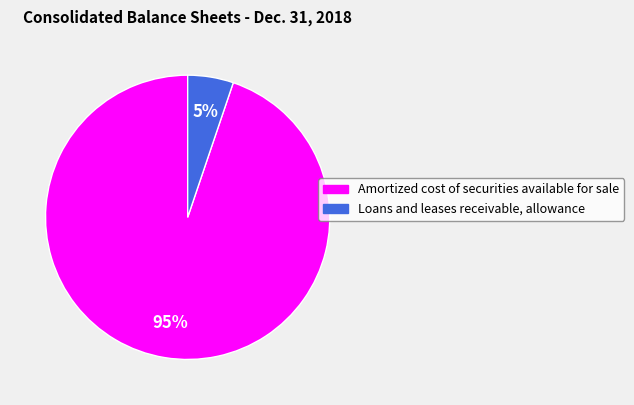

What is the ratio of the value at Loans and leases receivable, allowance to the value at Amortized cost of securities available for sale?

0.1